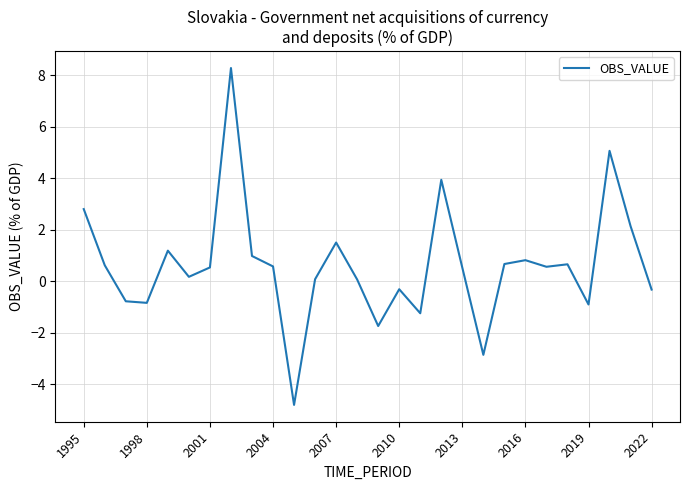

How many values are above zero?

19